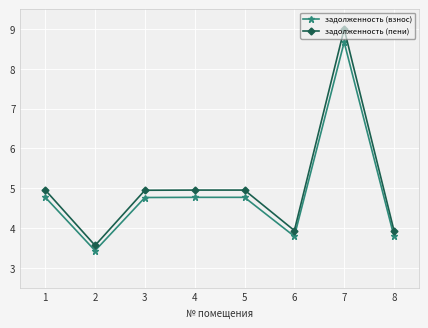

List the series in order of their peak value, lowest first.

задолженность (взнос), задолженность (пени)